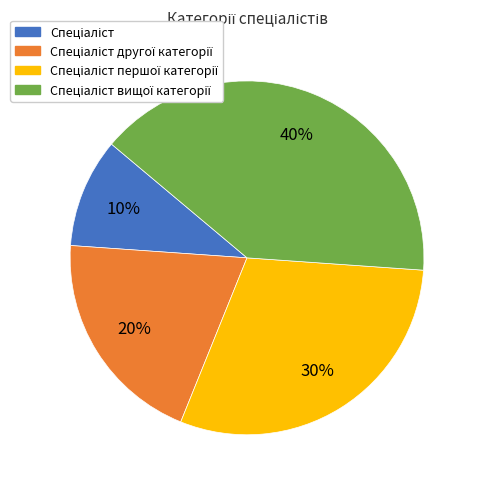

Does any single category account for the majority?

No